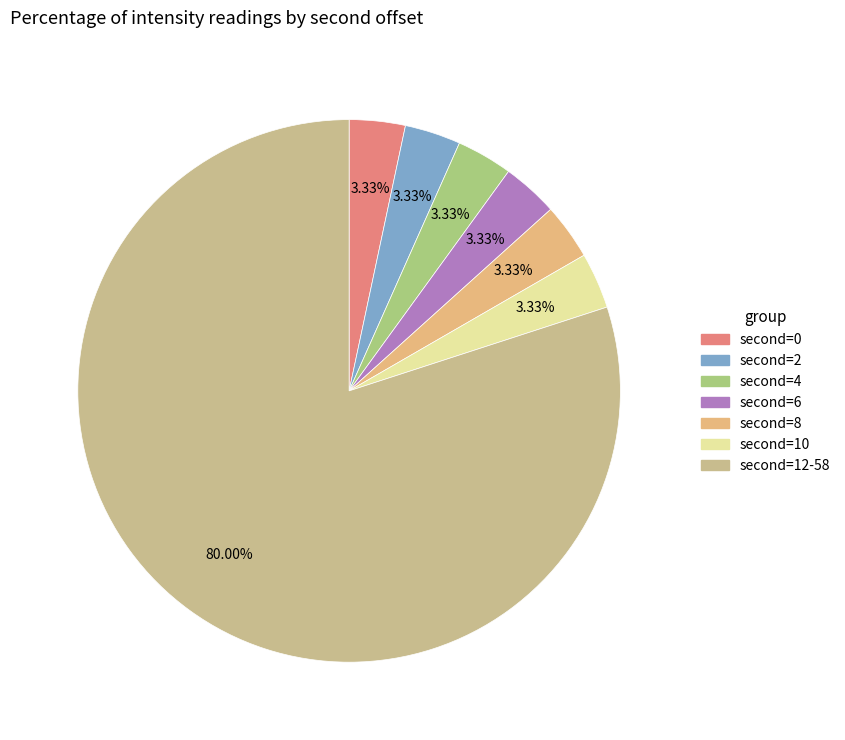

How many segments does this pie chart have?

7